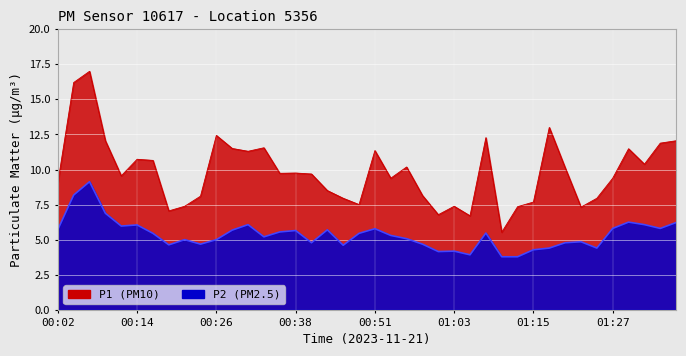

What is the greatest value displayed?

17.0